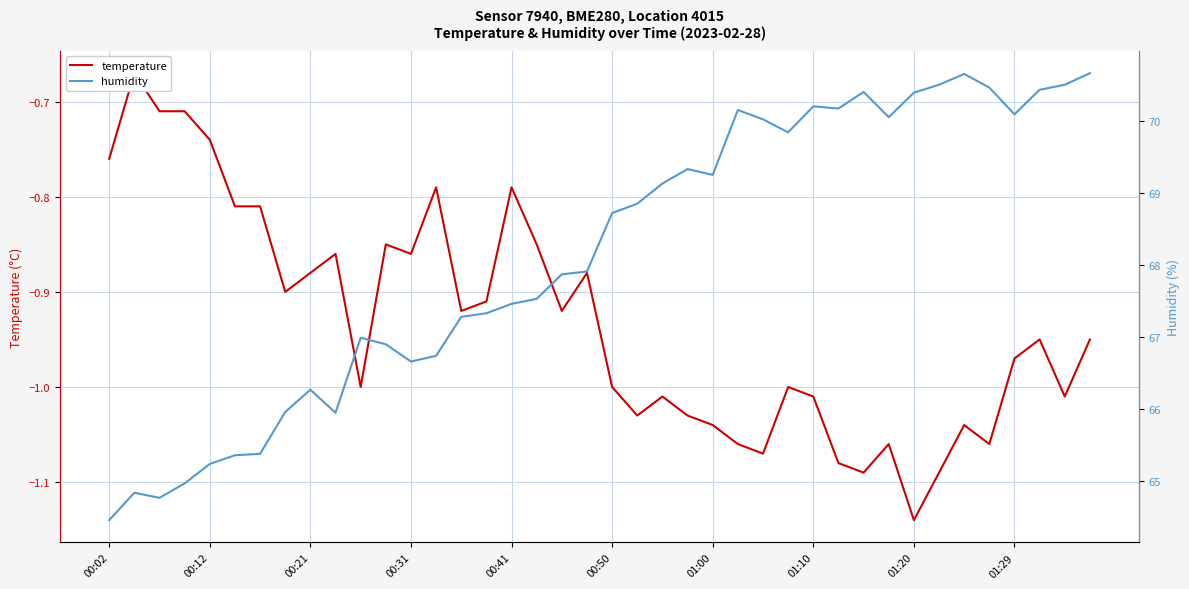

At which label is humidity closest to 67?

10